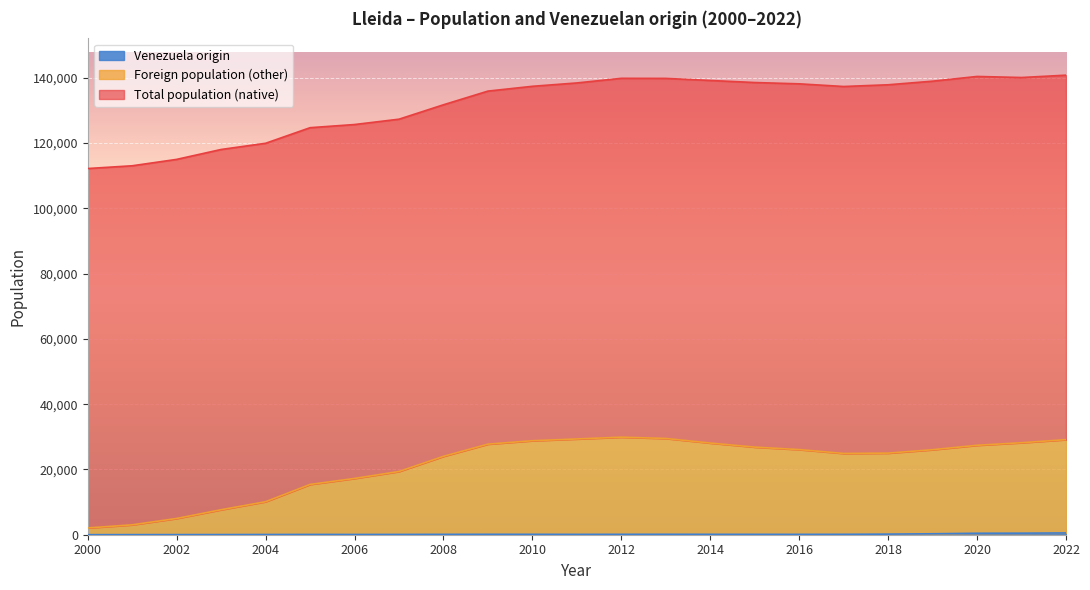

In Venezuela origin, how many points are higher than both neighbors (excluding endpoints)?

3